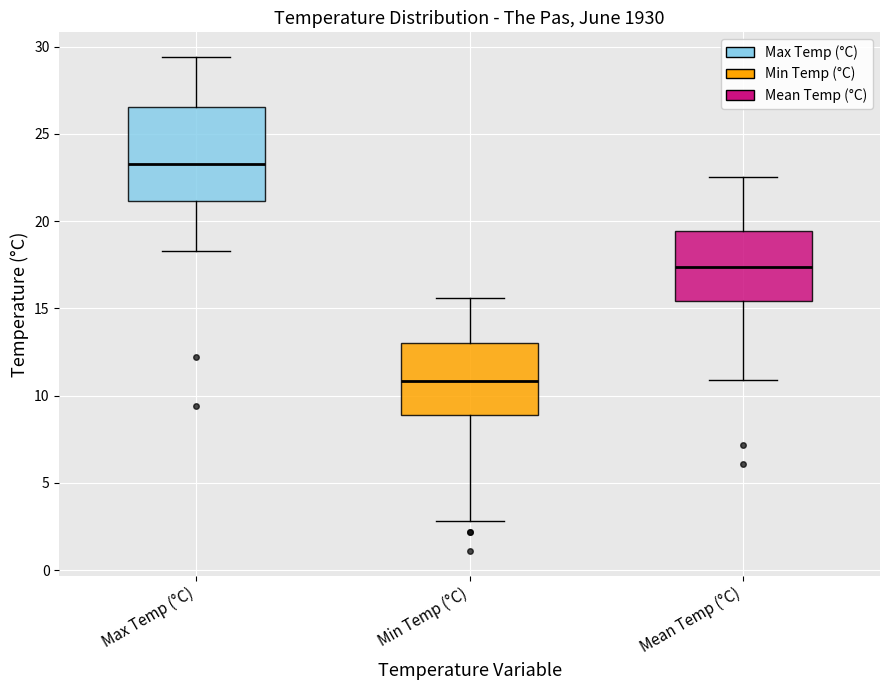

Comparing the boxes themselves (not the whiskers), which one is the tallest?

Max Temp (°C)